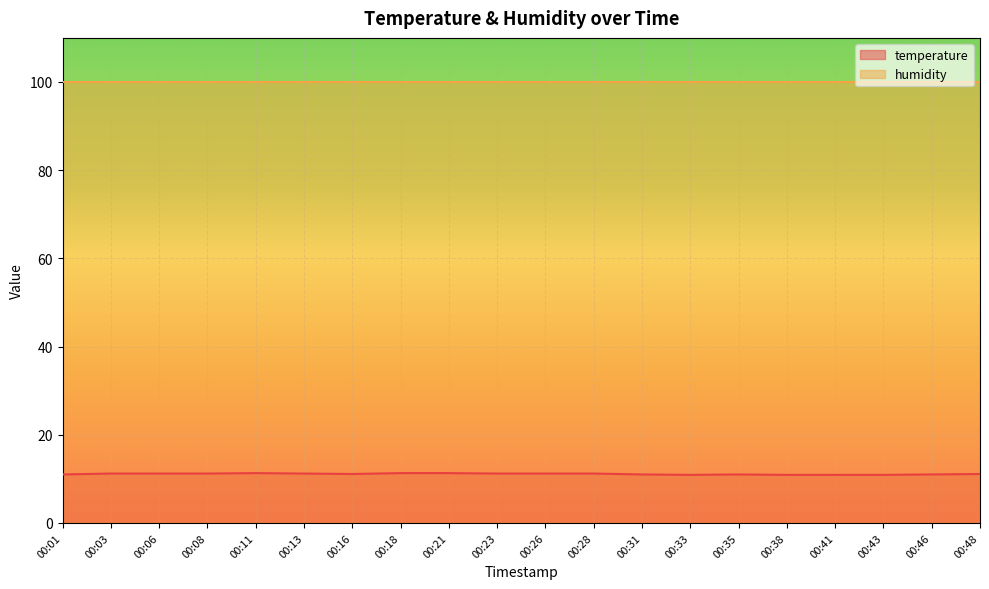

What is the value of the 18th point from the left?

10.9